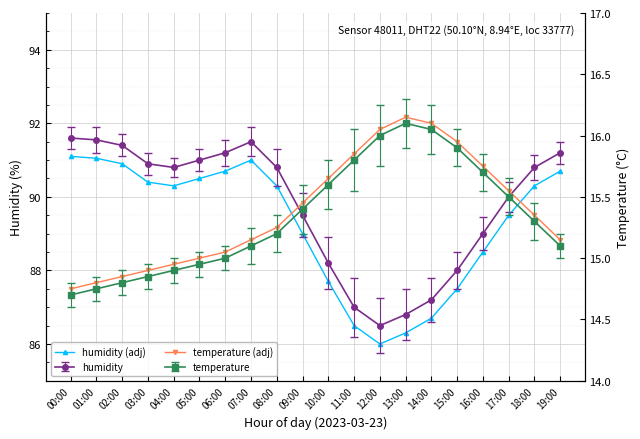

True or false: temperature (adj) and humidity (adj) intersect in this chart.

False